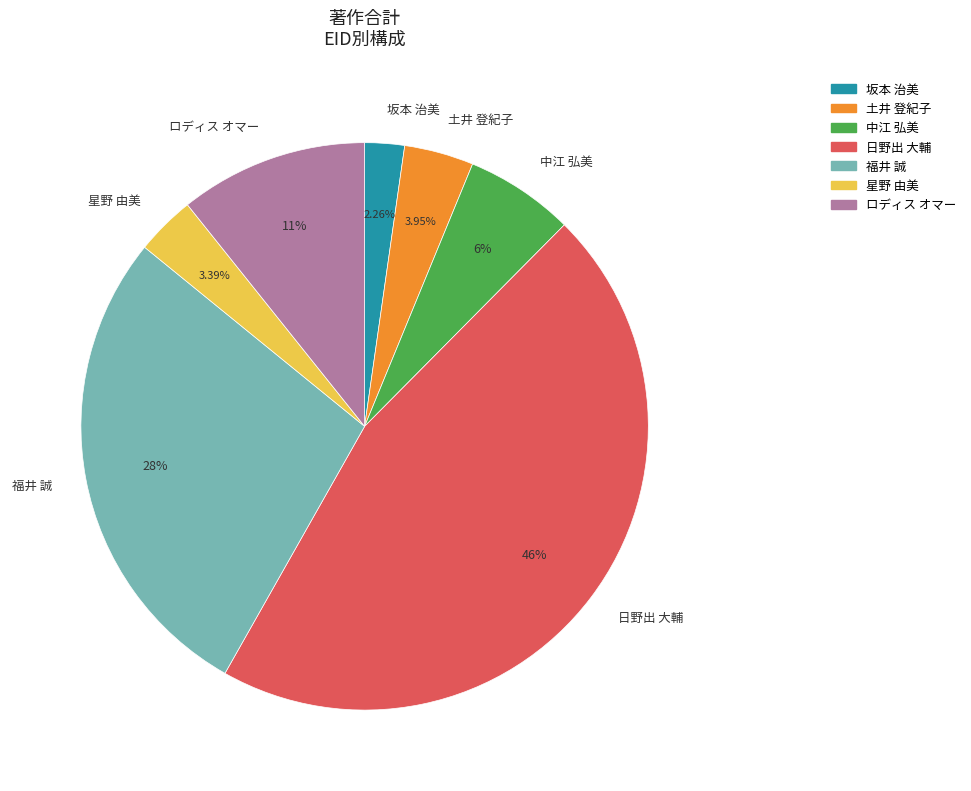

To the nearest percent, what portion does 日野出 大輔 represent?

46%